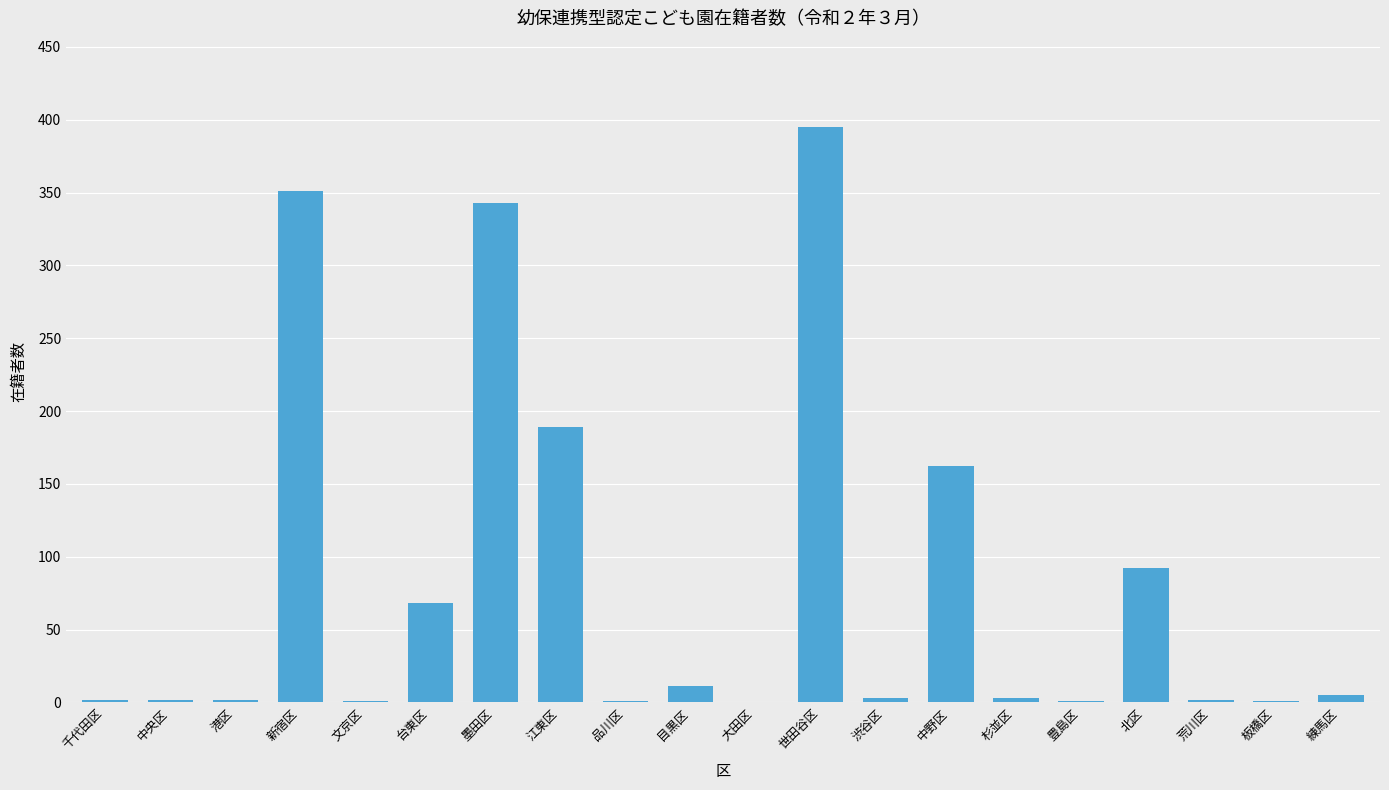

What is the sum of all values?

1634